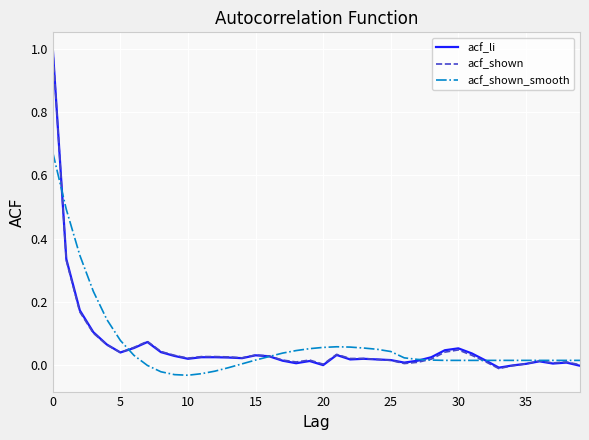

What is the maximum value shown in the chart?

1.0